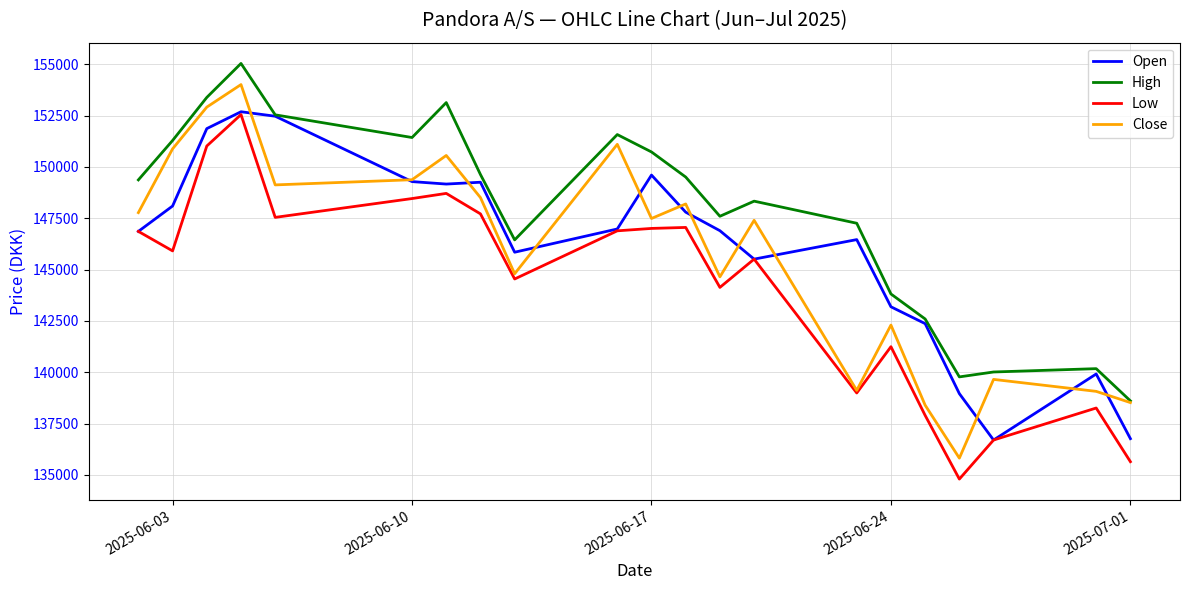

What is the lowest value of the Open series?

136698